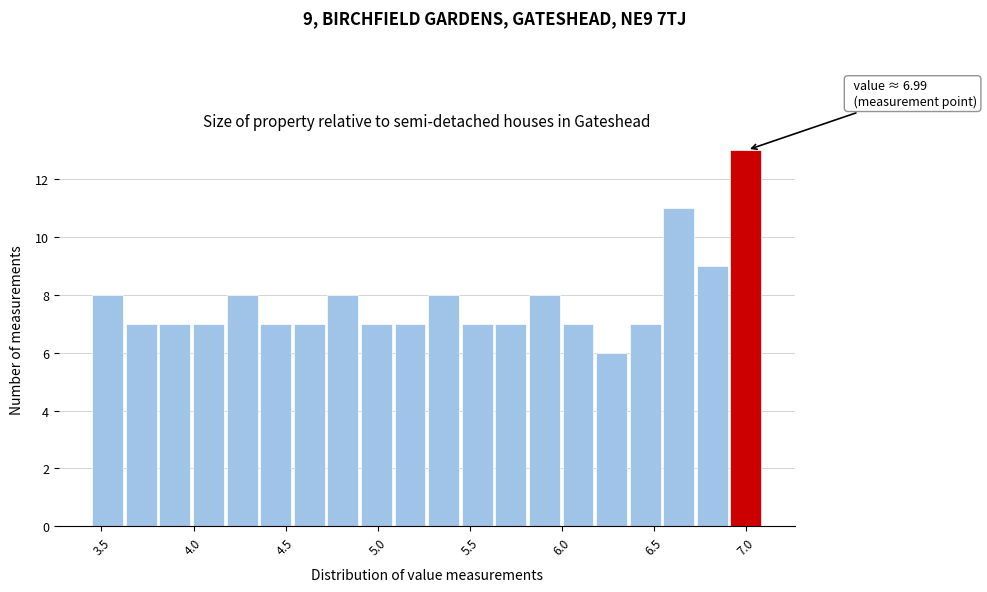

Read against the x-axis, roughly where is the centre of the tallest bar?

7.00